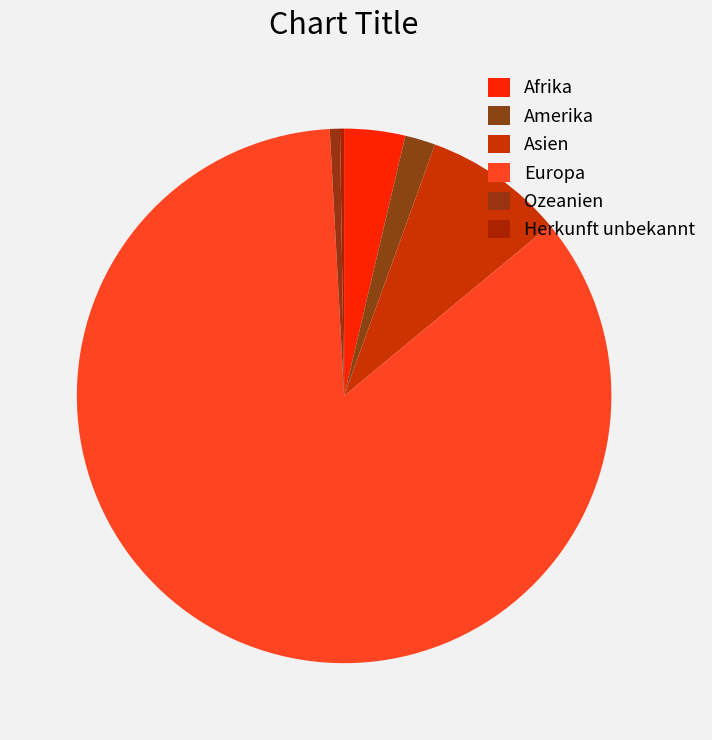

Which slice is the smallest?

Herkunft unbekannt